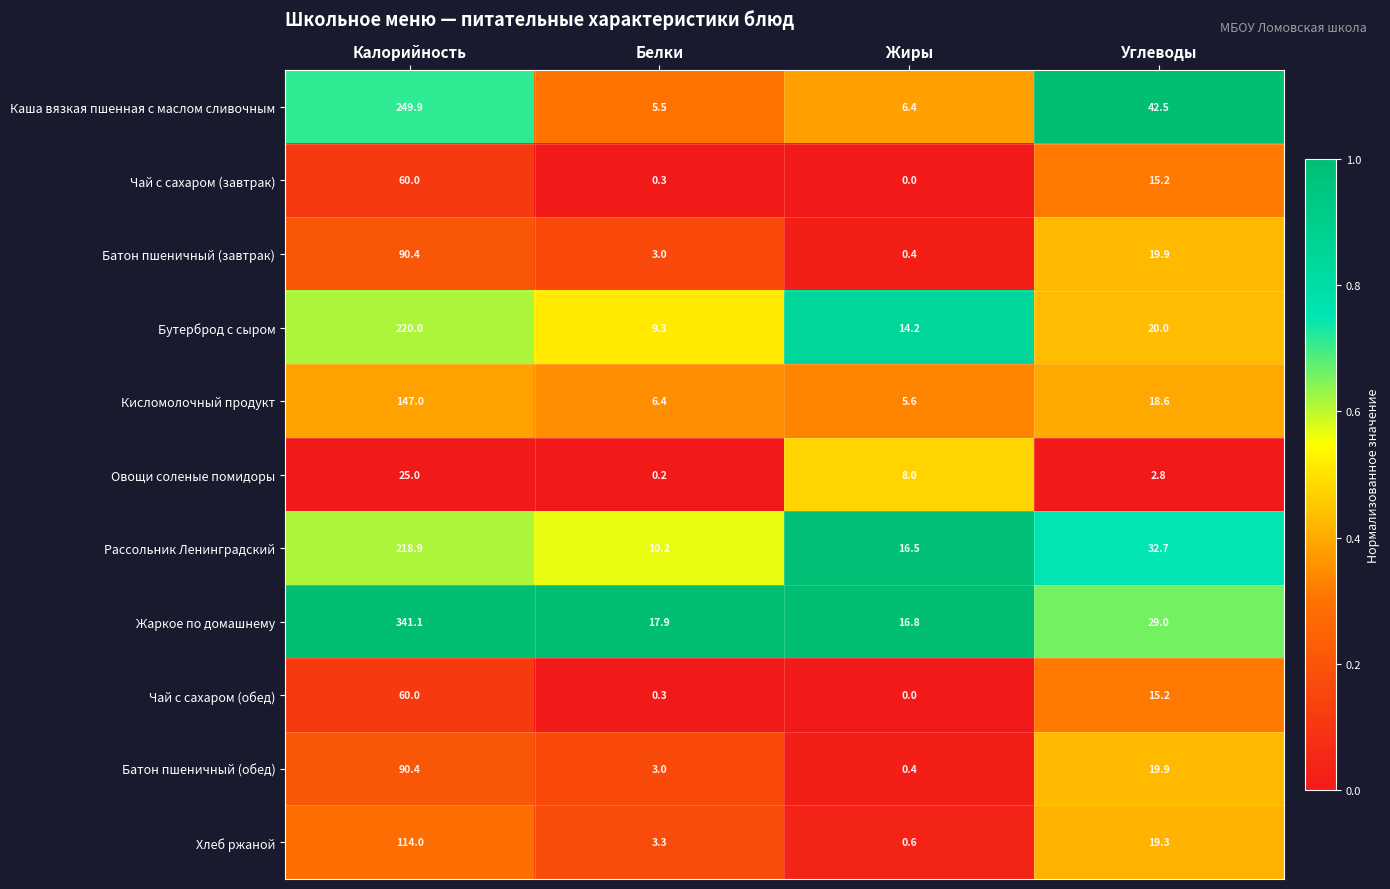

How many data points does each series have?

4